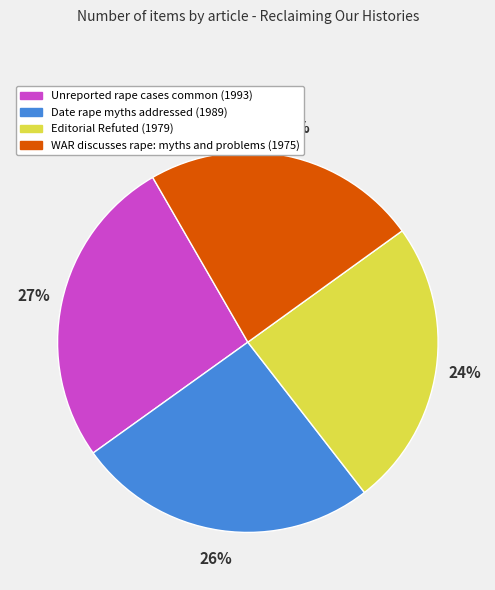

Is it true that Date rape myths addressed (1989) is 26% of the pie?

True